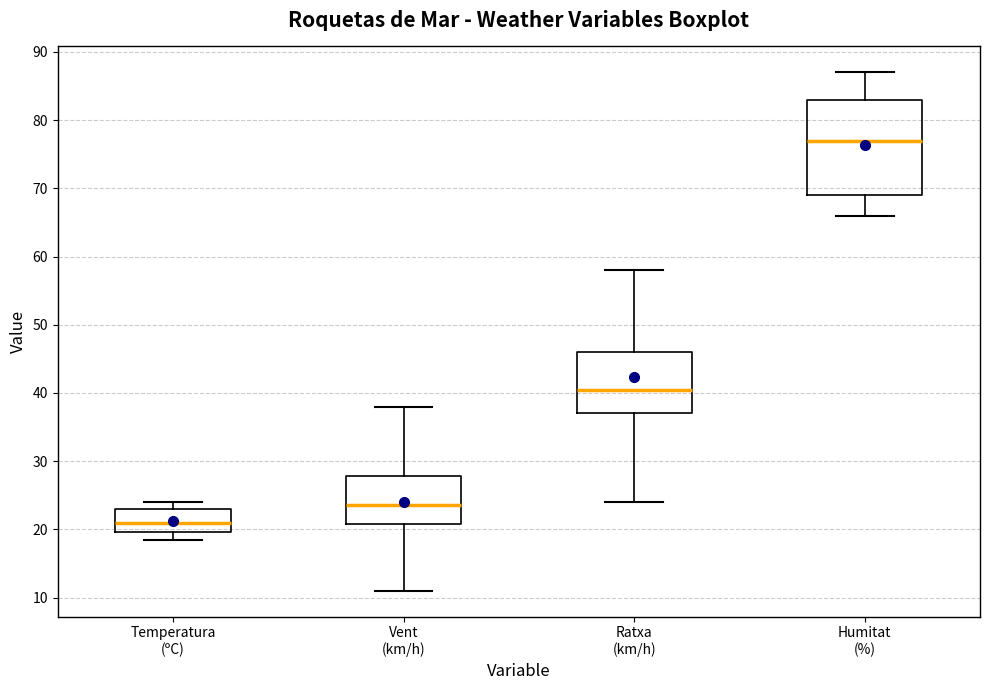

Reading left to right, transcribe this box plot: for each box, give where its median line is, the range the box spans, and where its two whiskers end, as read against the y-axis. The values are not printed on the chart, so give them approximately, as read against the axis.

Temperatura (ºC): median 21, box 20 to 23, whiskers 19 to 24
Vent (km/h): median 24, box 21 to 28, whiskers 11 to 38
Ratxa (km/h): median 41, box 37 to 46, whiskers 24 to 58
Humitat (%): median 77, box 69 to 83, whiskers 66 to 87